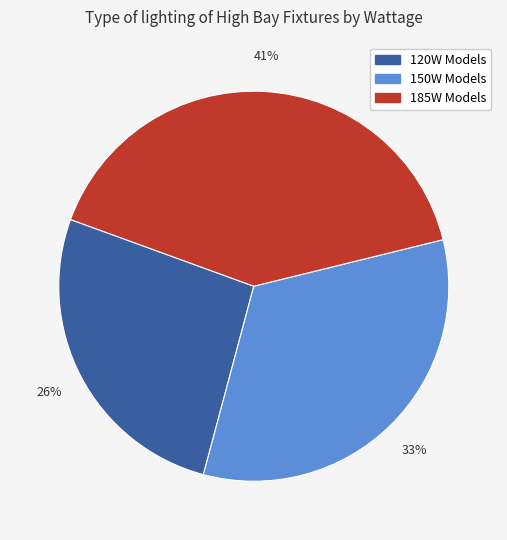

To the nearest percent, what is the average slice percentage?

33%